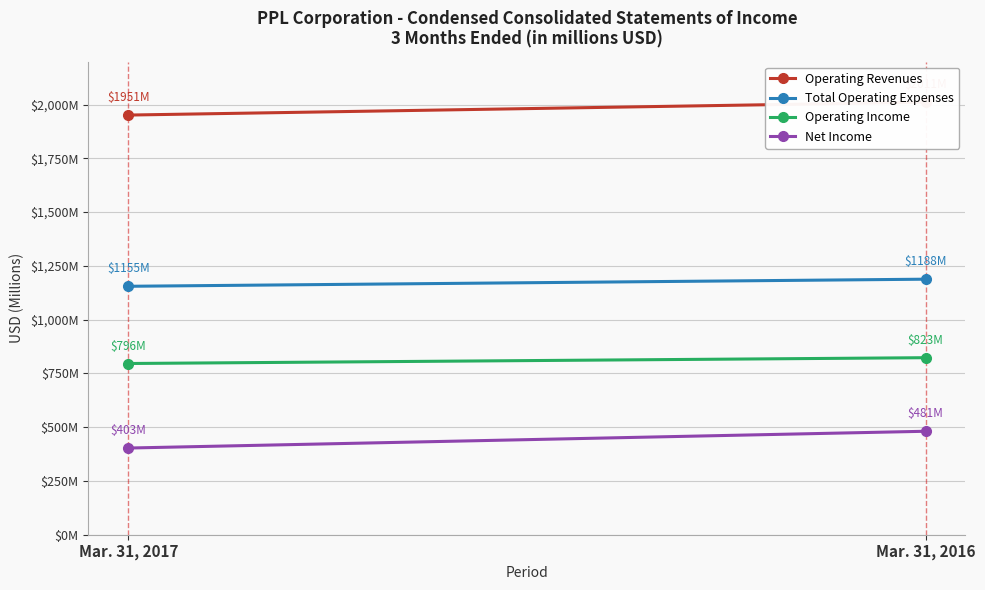

What is the minimum value shown in the chart?

403